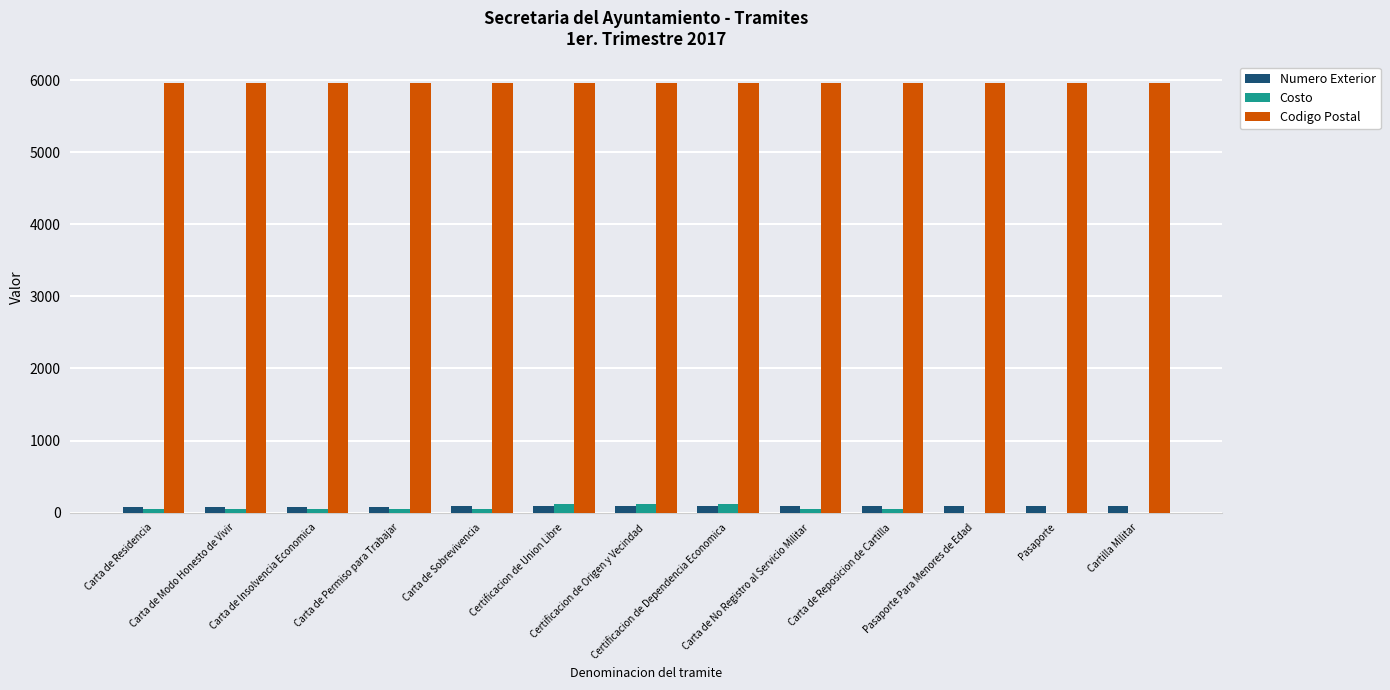

What is the sum of all Numero Exterior values?

1144.0